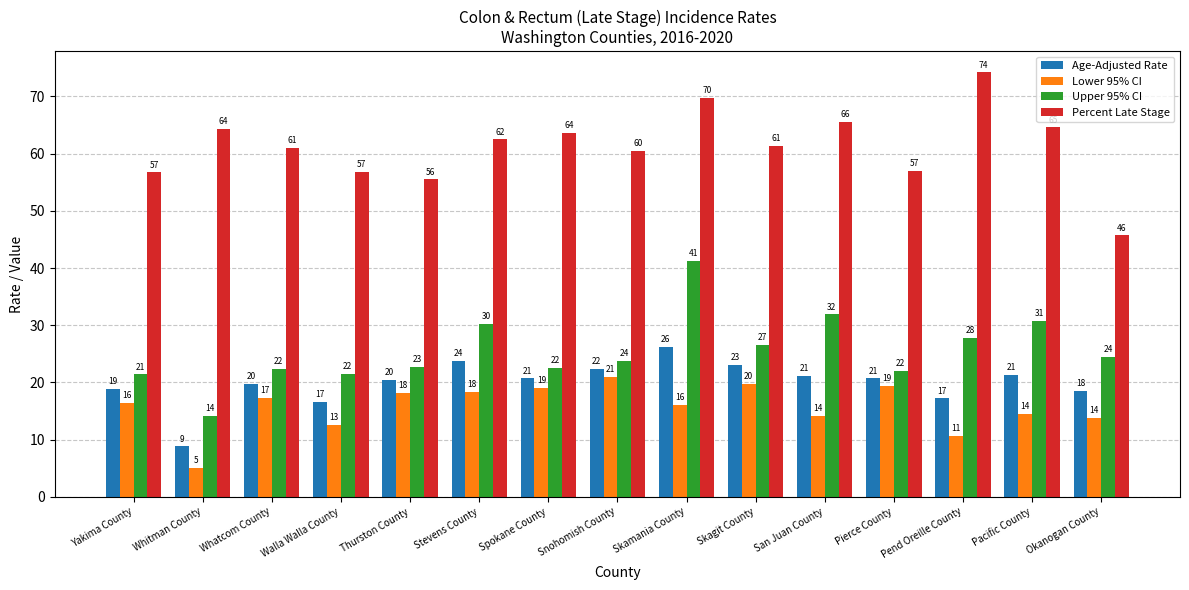

Does the chart contain stacked bars?

No